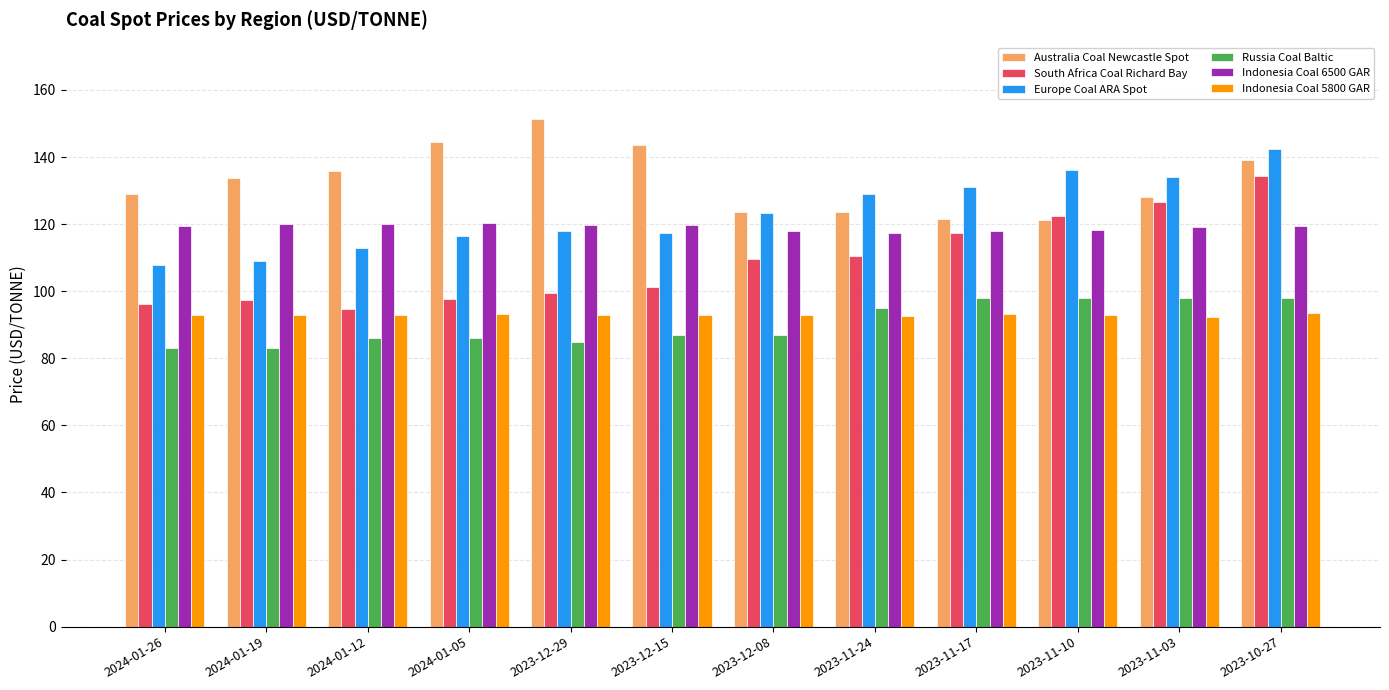

Rank the series by their maximum value, from lowest to highest.

Indonesia Coal 5800 GAR, Russia Coal Baltic, Indonesia Coal 6500 GAR, South Africa Coal Richard Bay, Europe Coal ARA Spot, Australia Coal Newcastle Spot